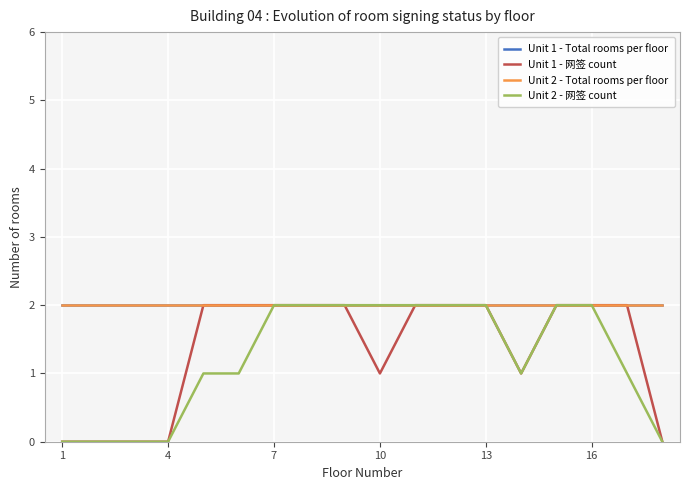

At which label does Unit 1 - Total rooms per floor reach its peak?

1